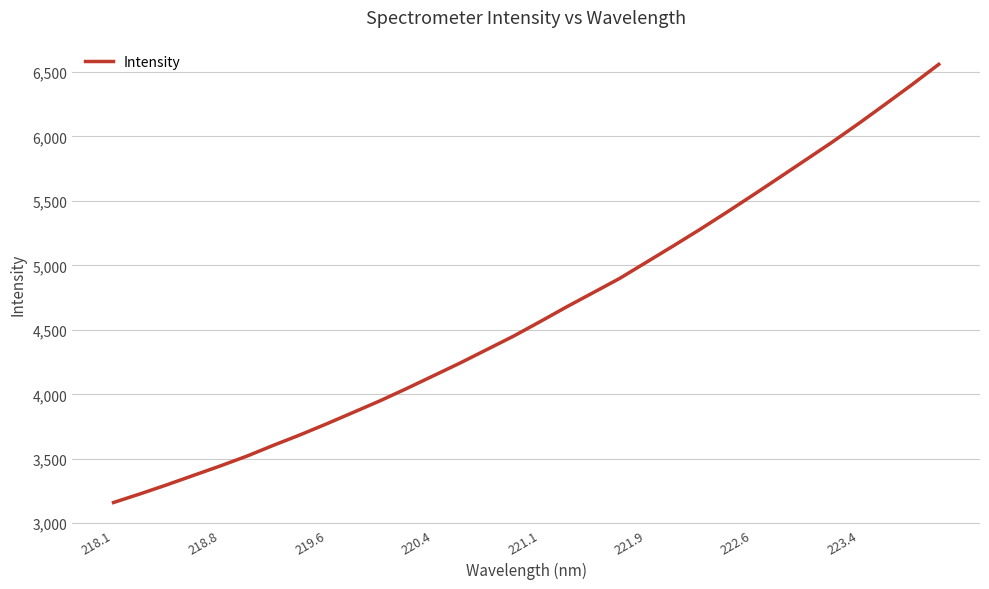

What is the difference between the maximum and minimum values?

3397.8